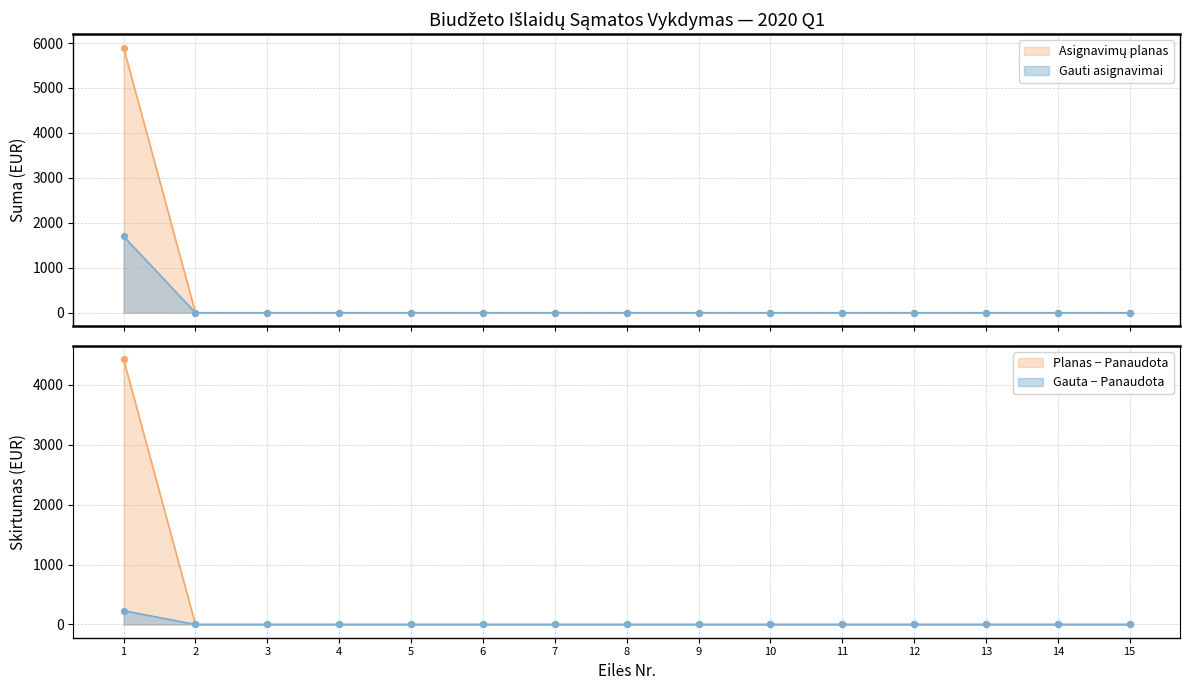

Which series contains the highest Y value?

Asignavimų planas